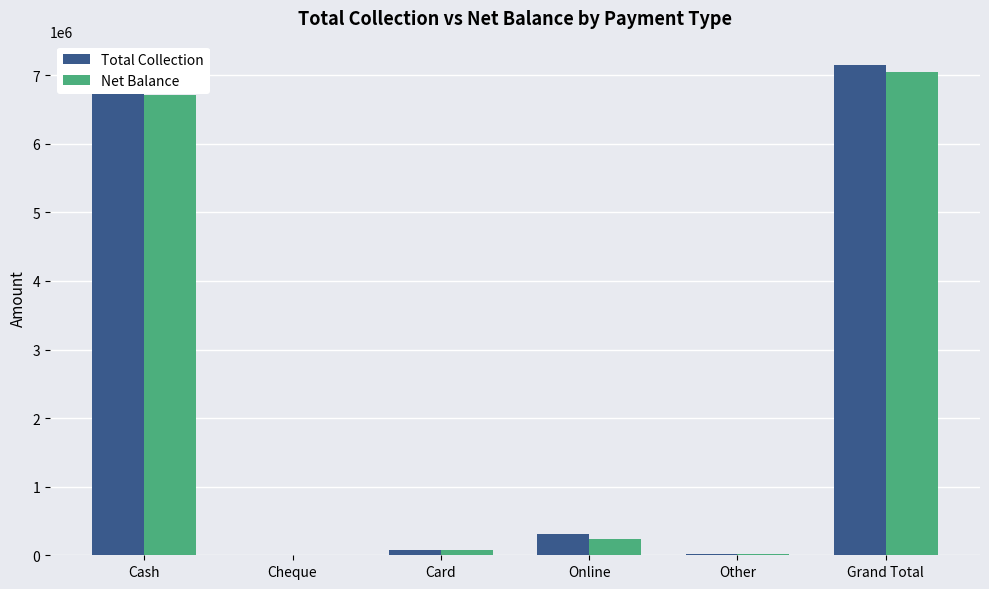

What is the maximum value shown in the chart?

7146806